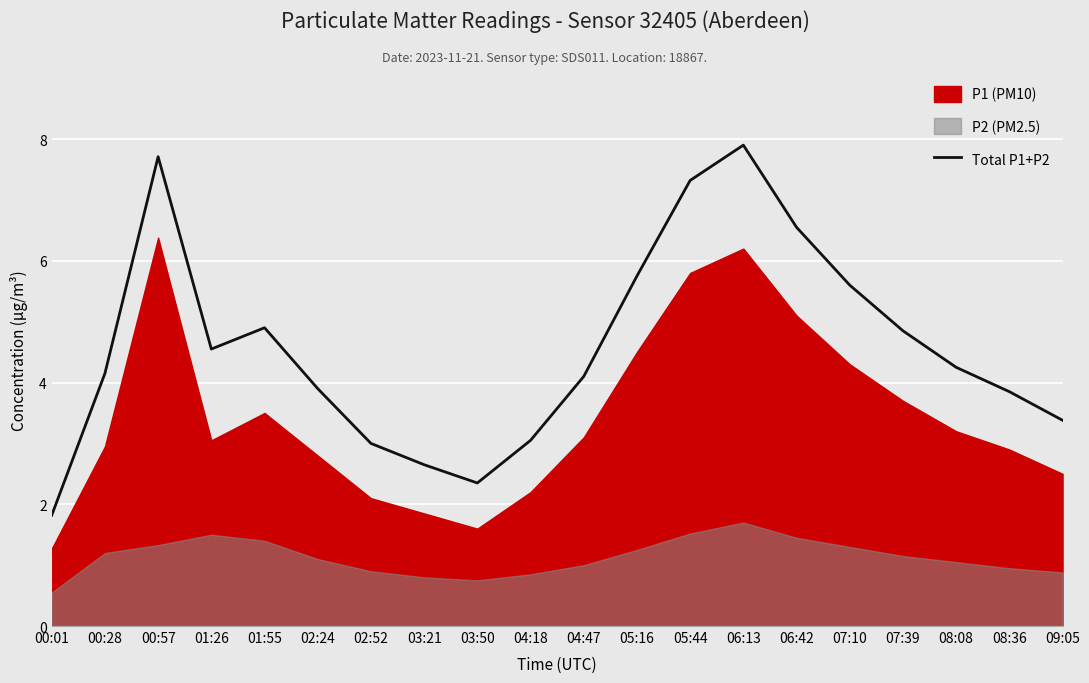

Reading left to right, extract all data points from this chart.

1.8	4.2	7.7	4.5	4.9	3.9	3.0	2.7	2.4	3.1	4.1	5.8	7.3	7.9	6.5	5.6	4.8	4.2	3.8	3.4